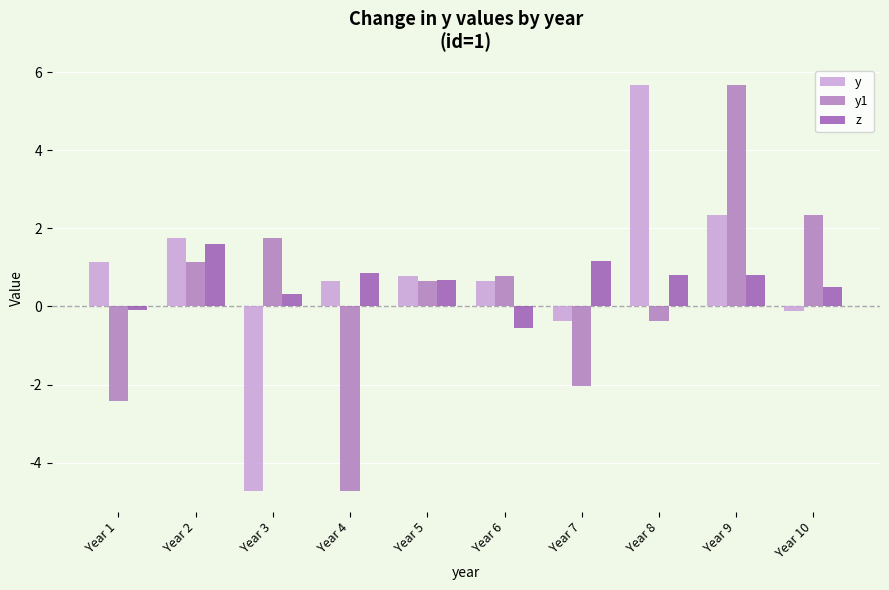

What is the lowest value of the y series?

-4.7